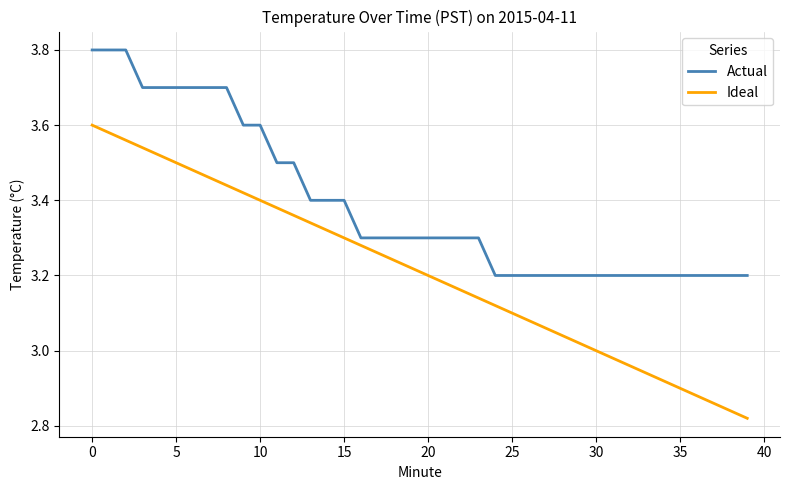

What is the maximum value for Actual?

3.8